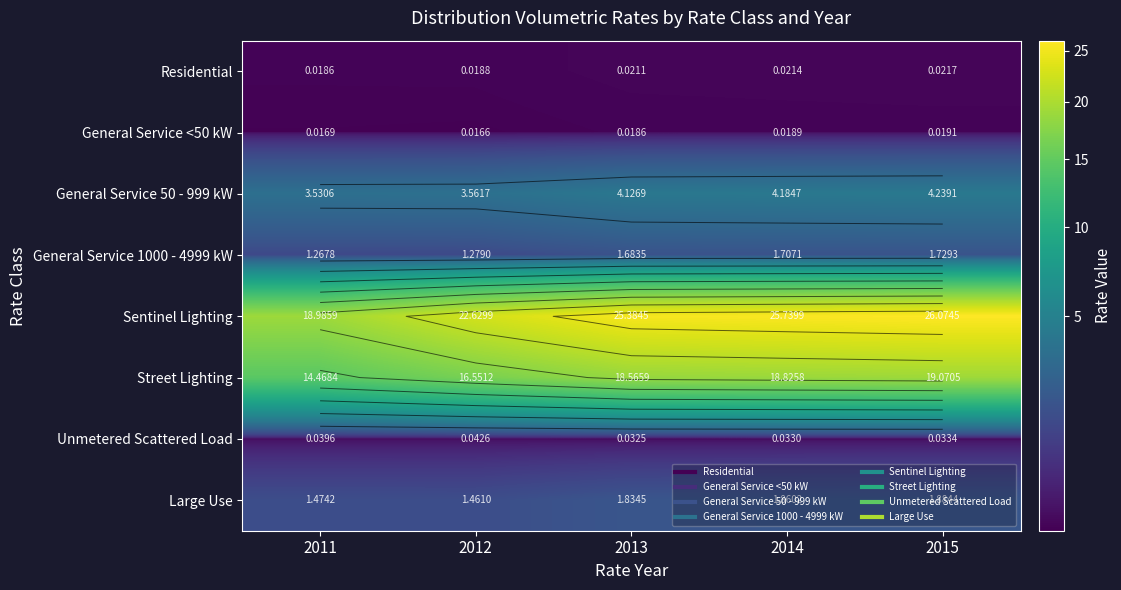

Rank the series at 2012 from lowest to highest value.

General Service <50 kW, Residential, Unmetered Scattered Load, General Service 1000 - 4999 kW, Large Use, General Service 50 - 999 kW, Street Lighting, Sentinel Lighting